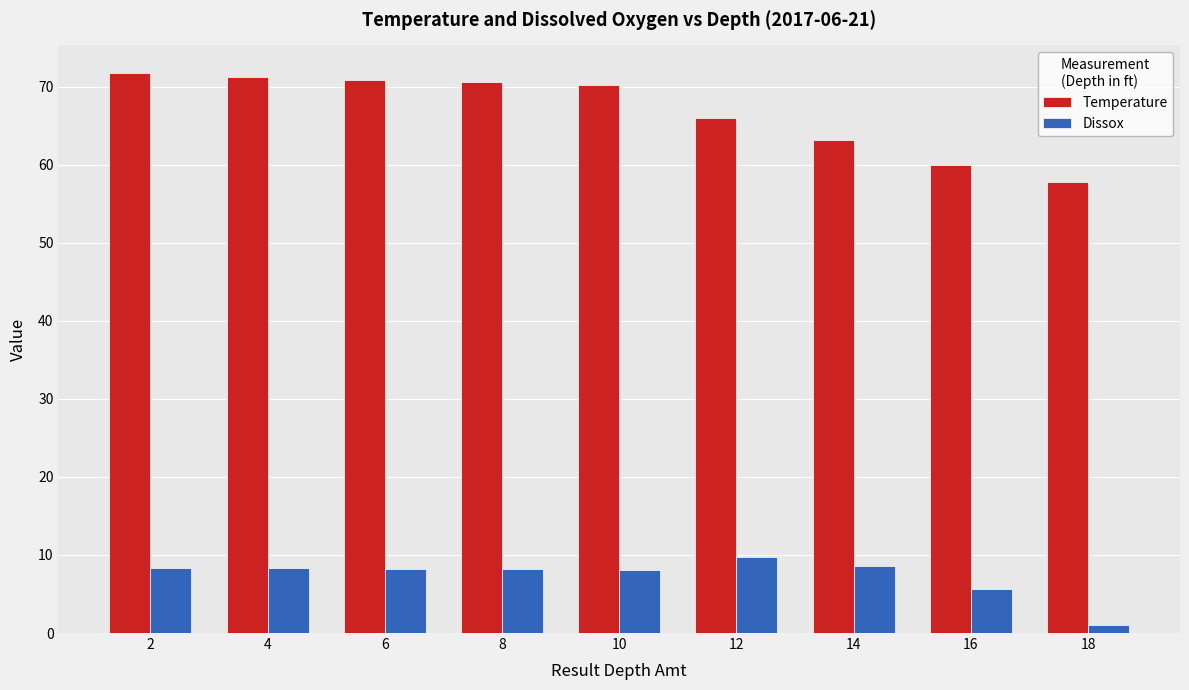

Where does the Temperature series first go above 70?

2